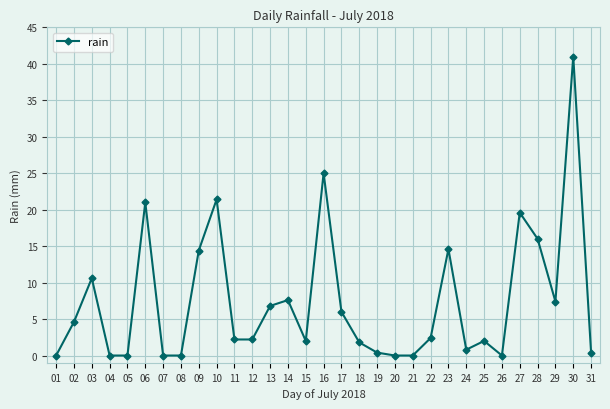

Where is the first local maximum?

03